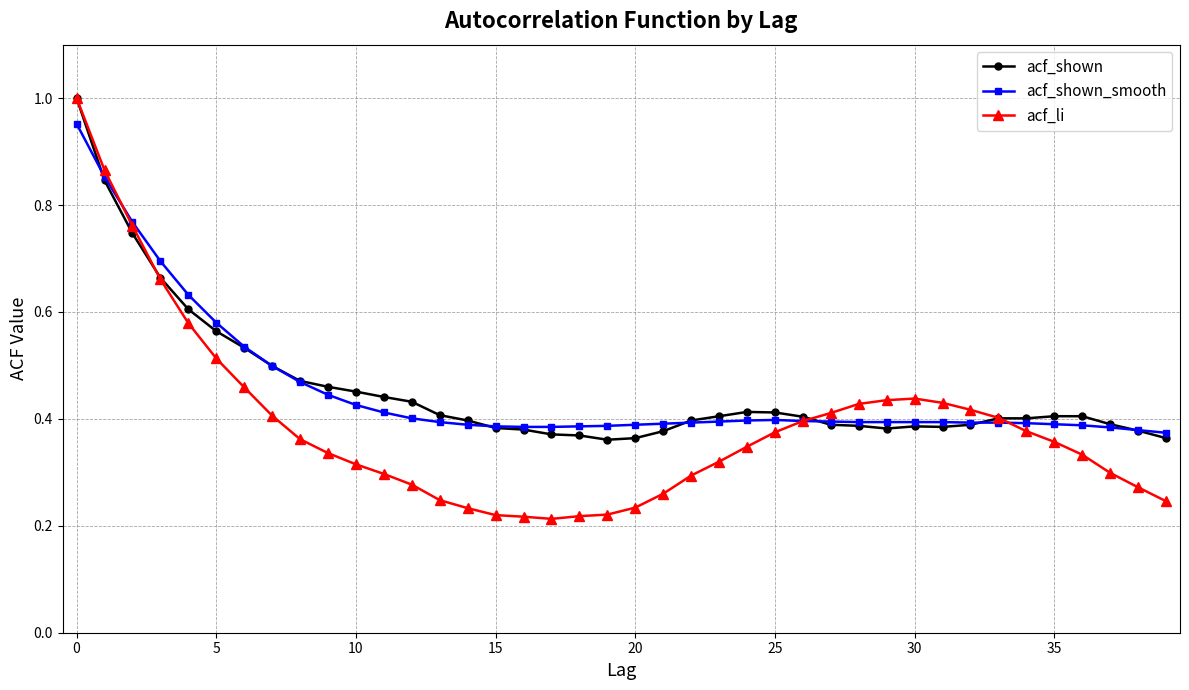

At how many categories does at least one series exceed 0?

40